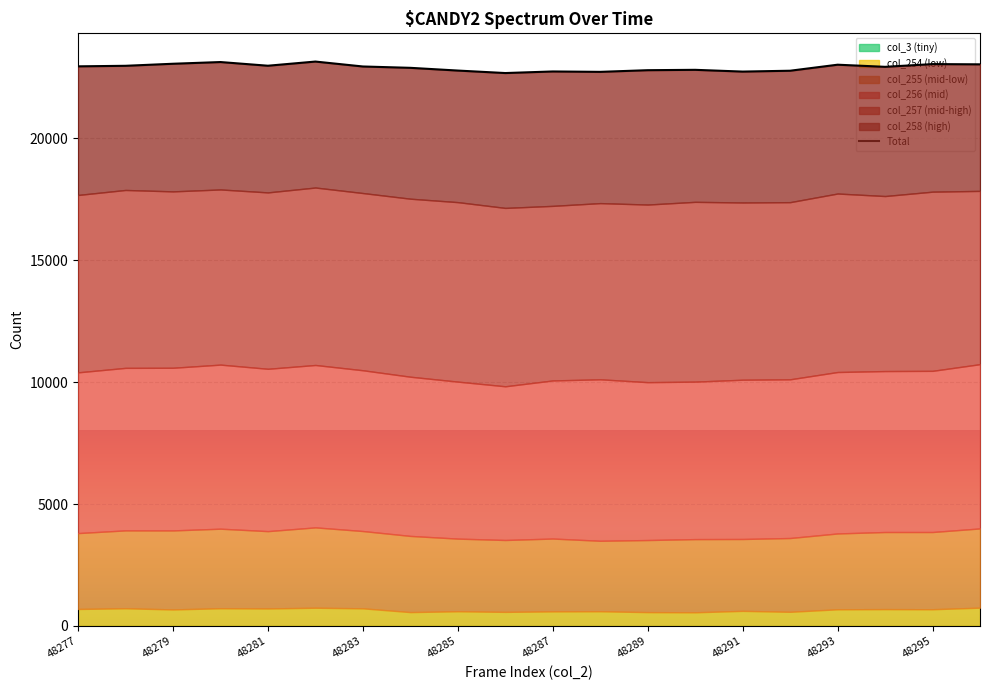

What is the change in value from 48289 to 48291?

-57